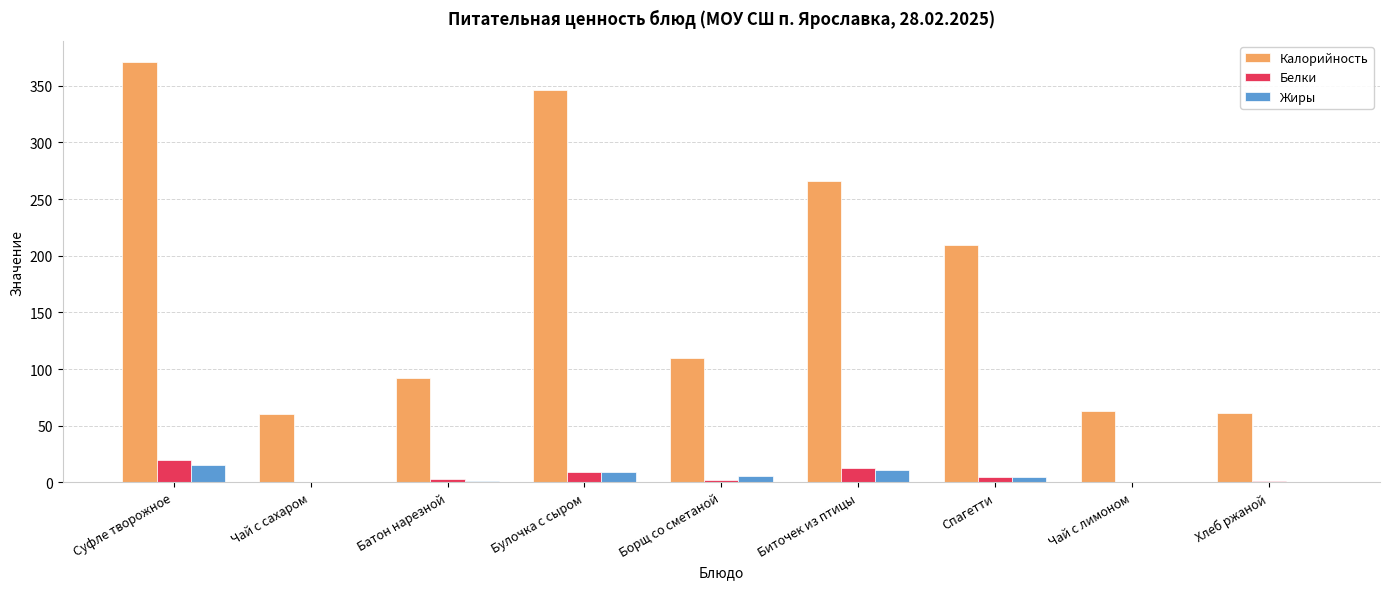

What is the highest value of the Белки series?

20.0